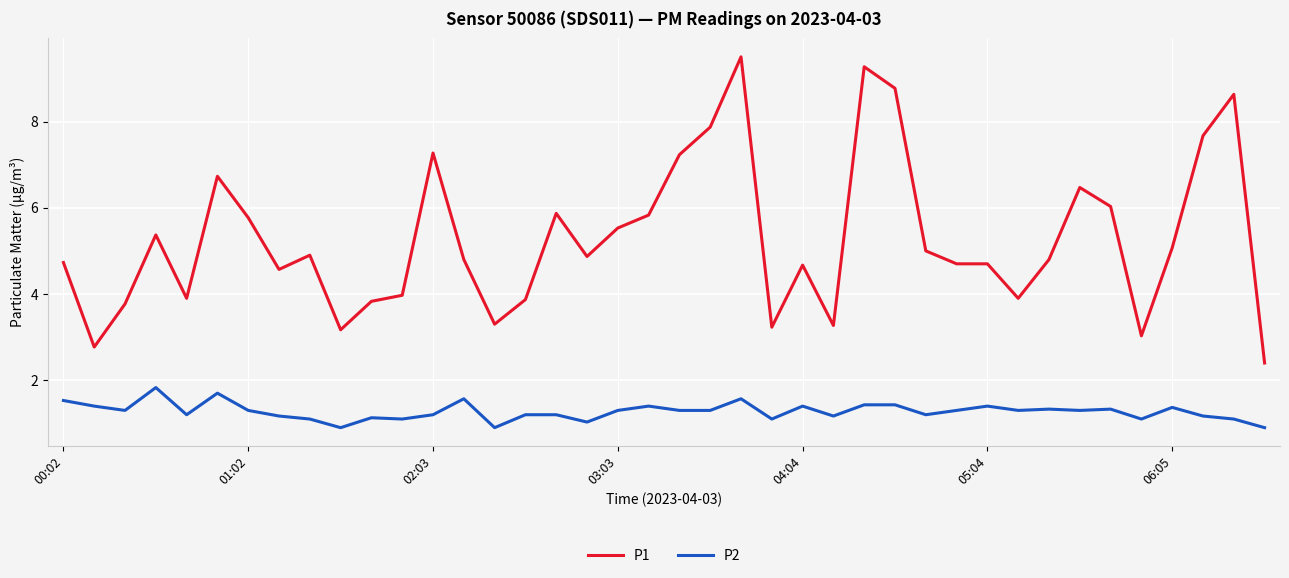

What is the smallest value displayed?

0.9